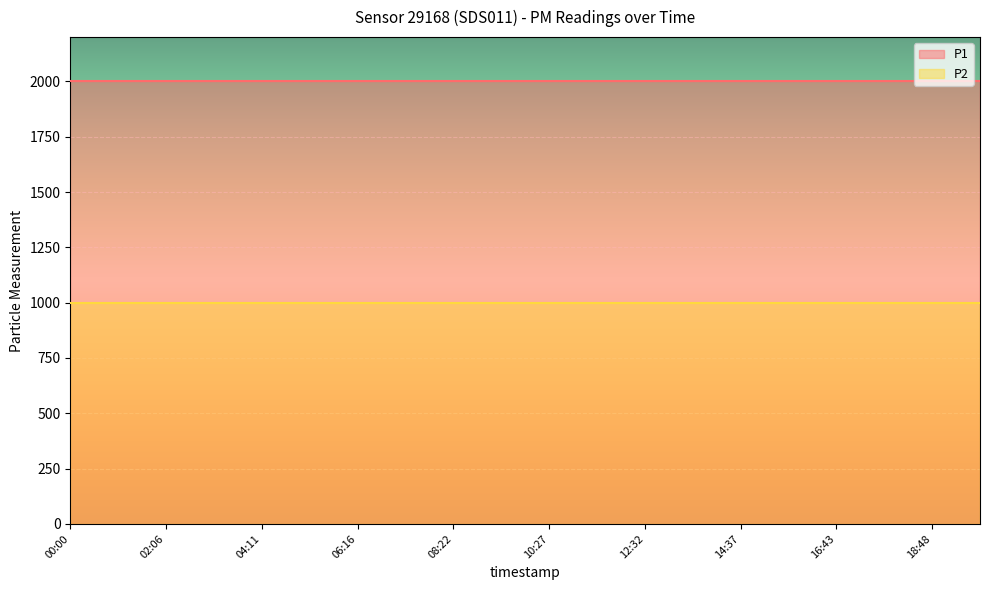

What are all the series names shown in the legend?

P1, P2